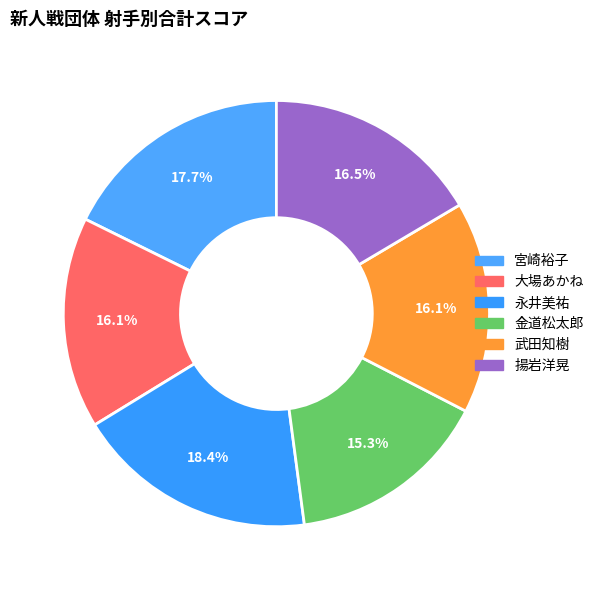

To the nearest percent, what percentage of the pie is 金道松太郎?

15%